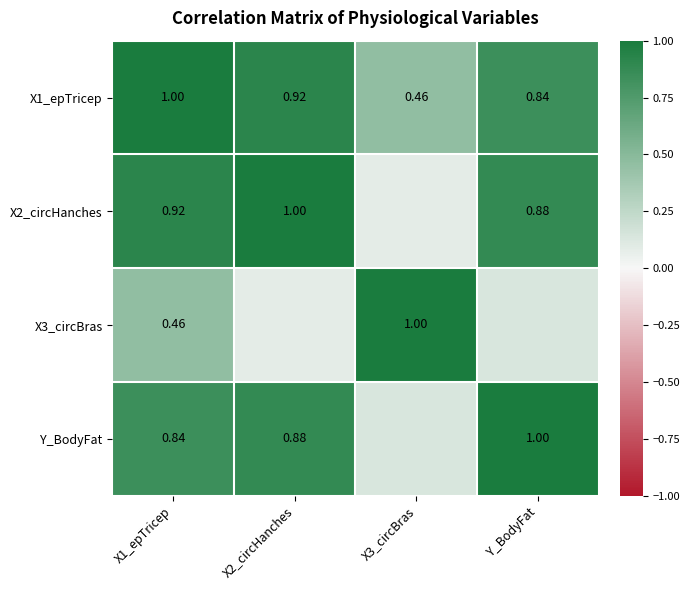

Is the value of Y_BodyFat at Y_BodyFat greater than the value of X1_epTricep at X2_circHanches?

Yes